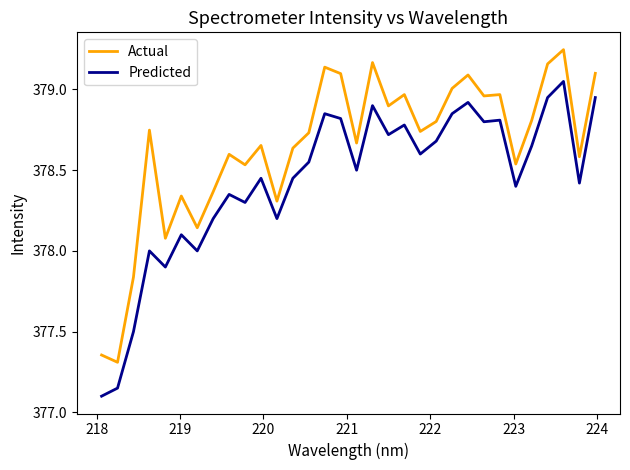

What is the lowest value of the Actual series?

377.3